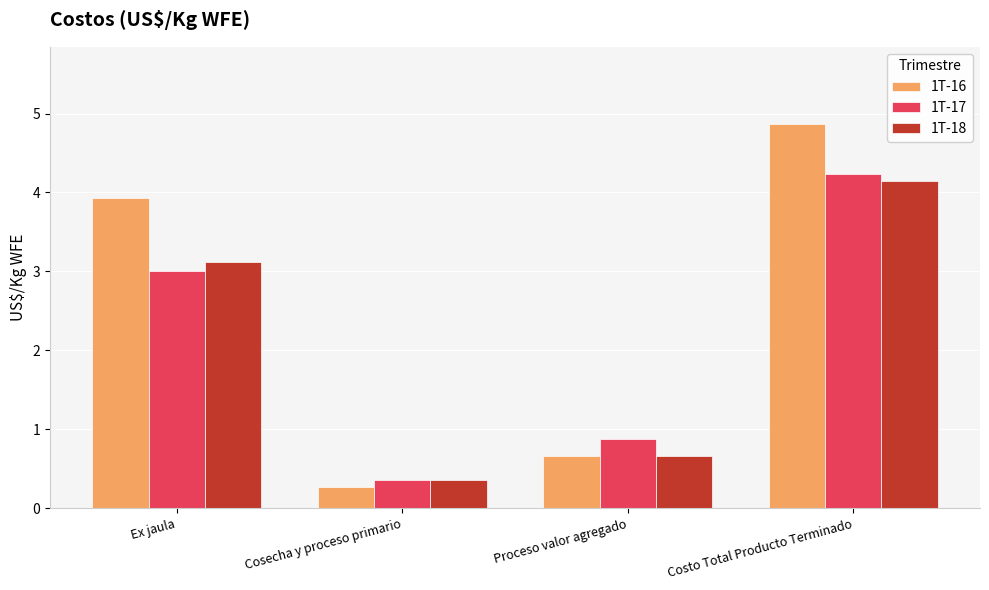

Rank the categories by 1T-18 value from lowest to highest.

Cosecha y proceso primario, Proceso valor agregado, Ex jaula, Costo Total Producto Terminado